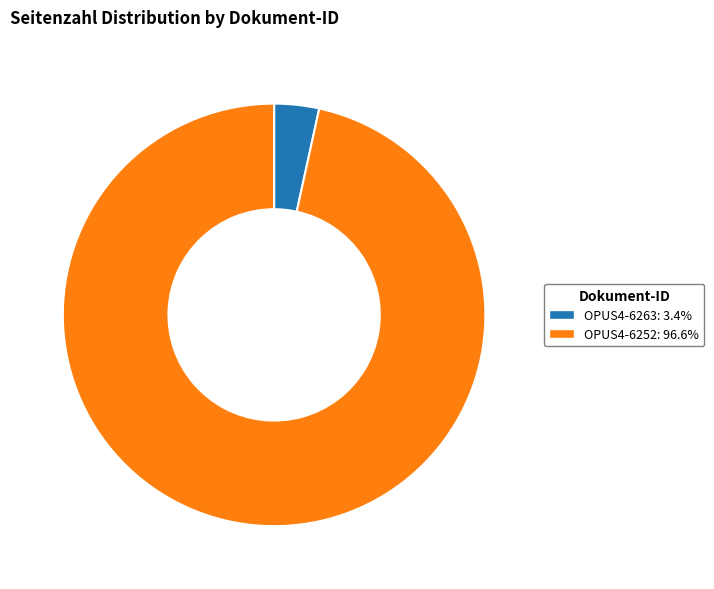

What is the ratio of the value at OPUS4-6252: 96.6% to the value at OPUS4-6263: 3.4%?

28.2